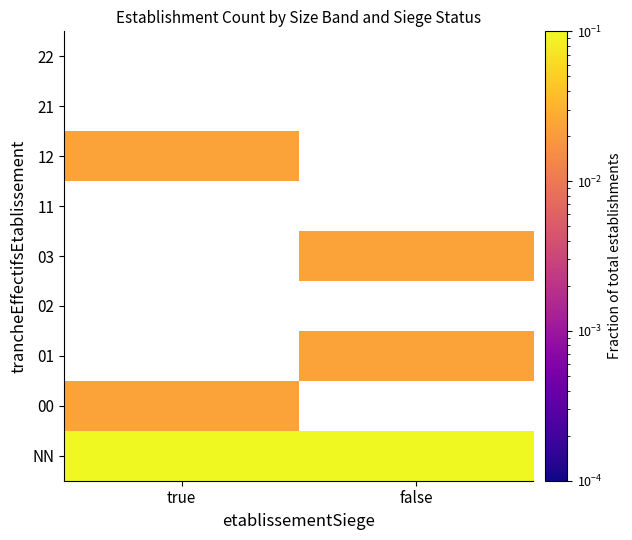

At how many categories does at least one series exceed 0?

2